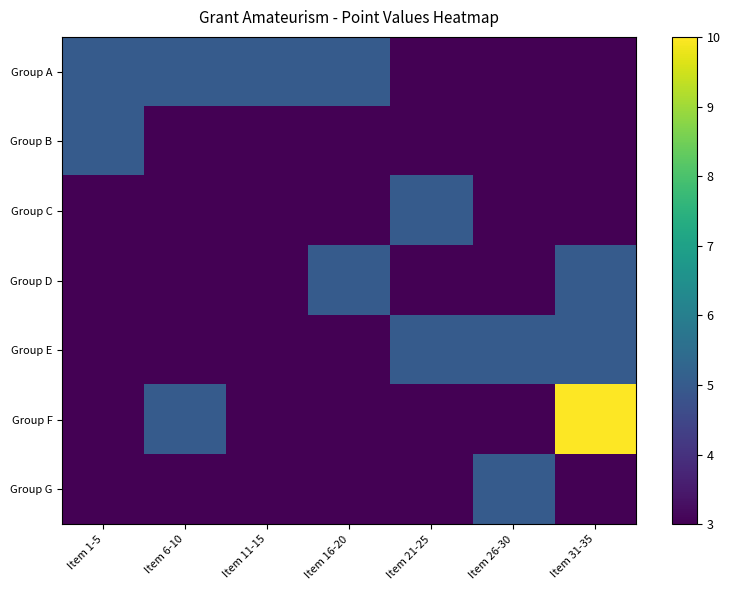

At which category is the sum across all series the highest?

Item 31-35